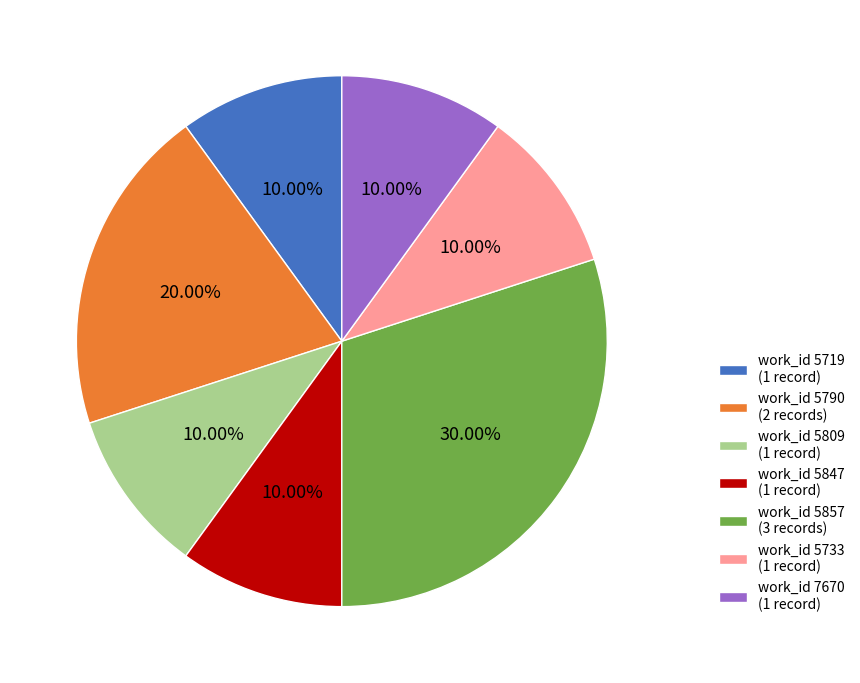

Approximately how many times larger is the value at work_id 7670 compared to work_id 5847?

1.0